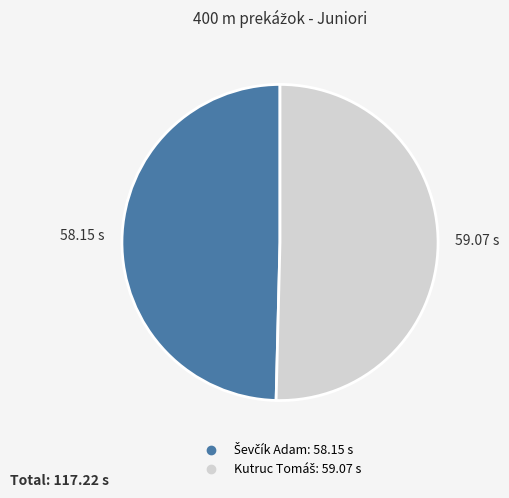

Does any single category account for the majority?

Yes